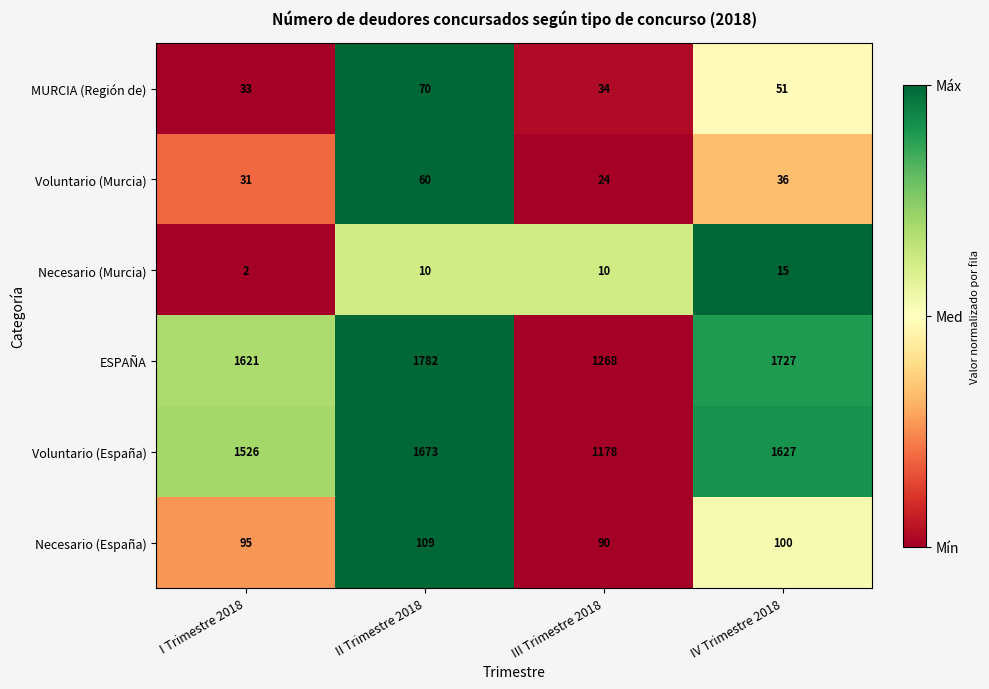

Is it true that Necesario (Murcia) equals 7 at IV Trimestre 2018?

False